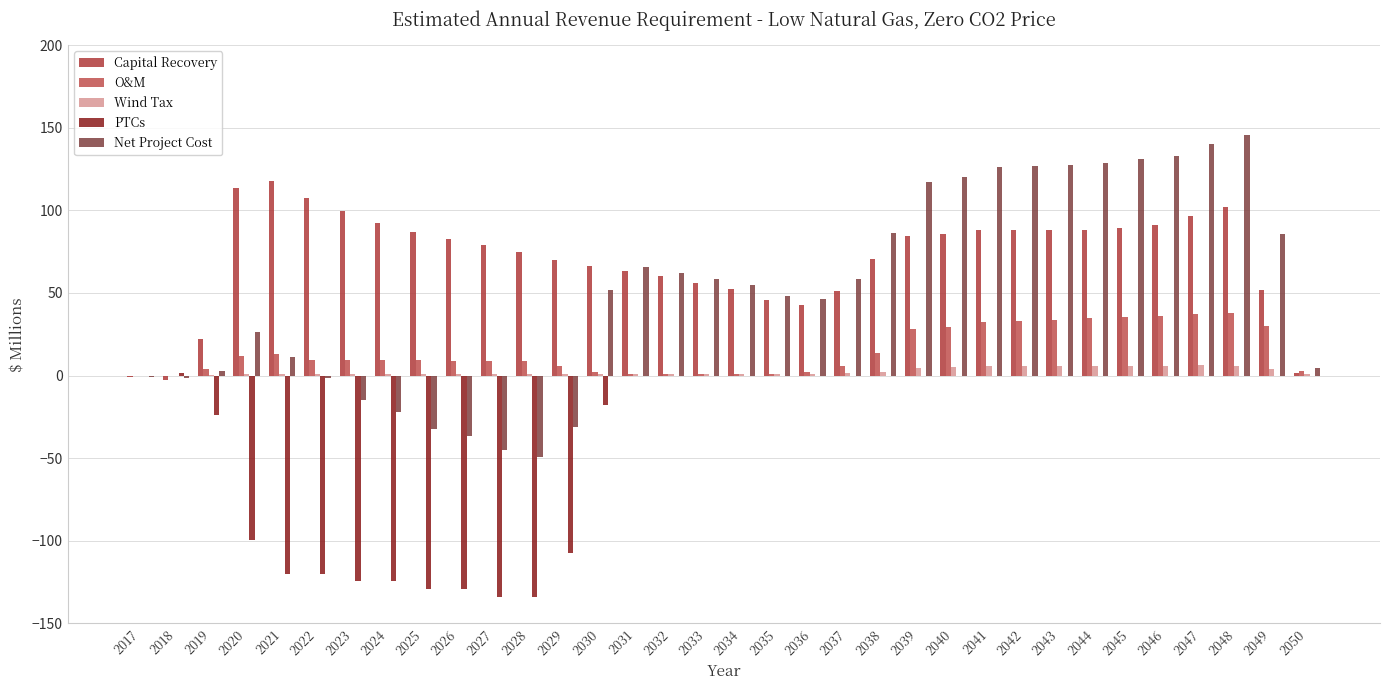

Count the number of categories in the chart.

34